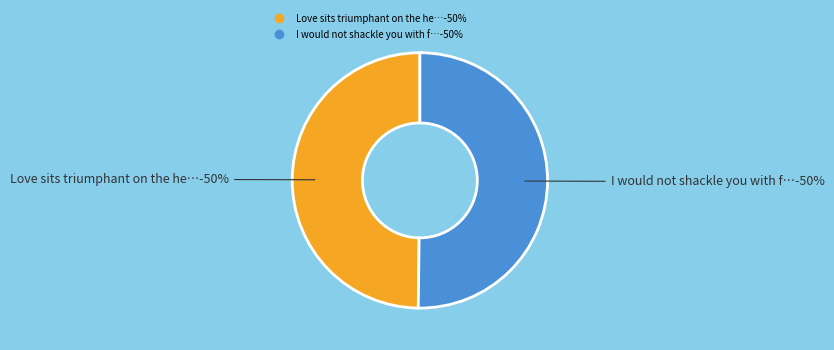

What percentage is the I would not shackle you with fetters slice, to the nearest percent?

50%